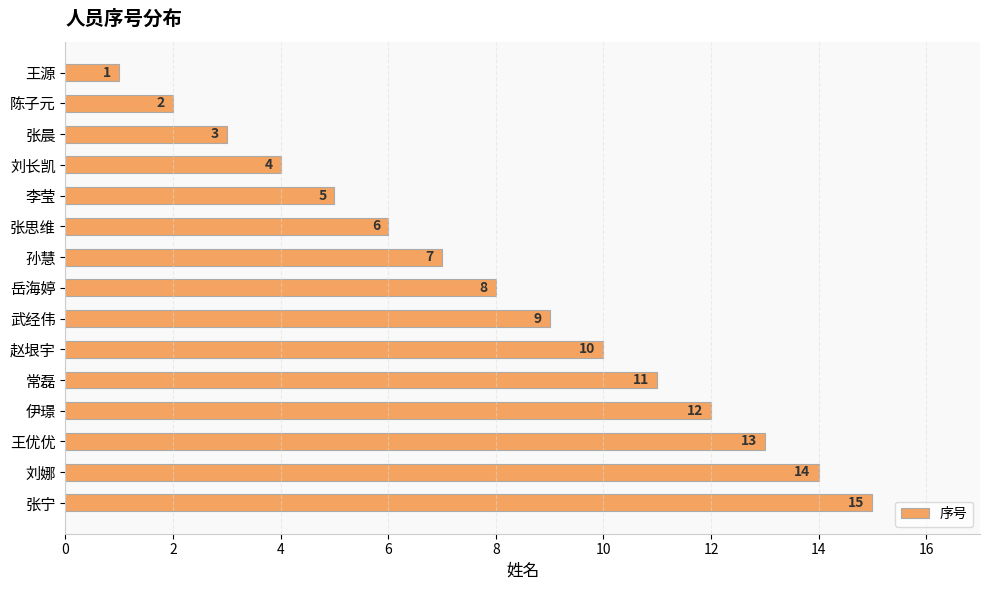

Rank the categories by value from lowest to highest.

王源, 陈子元, 张晨, 刘长凯, 李莹, 张思维, 孙慧, 岳海婷, 武经伟, 赵垠宇, 常磊, 伊璟, 王优优, 刘娜, 张宁